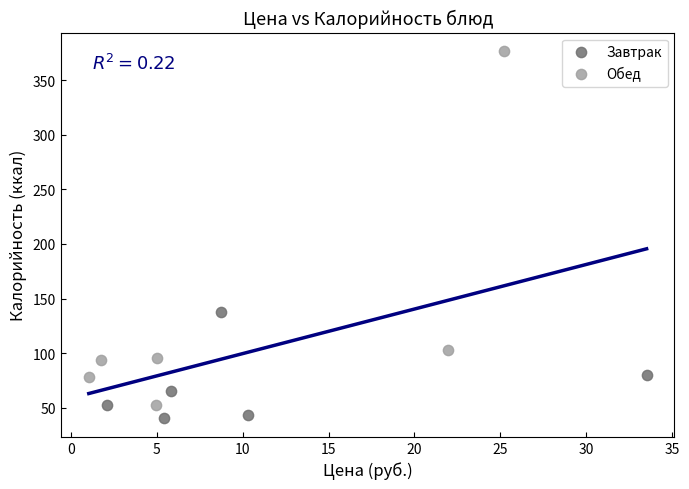

Which series reaches the maximum Y coordinate?

Обед